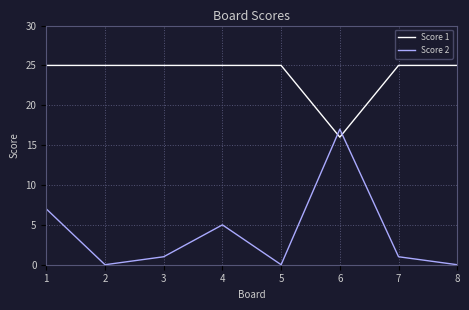

What value does the Score 2 series have at 6?

17